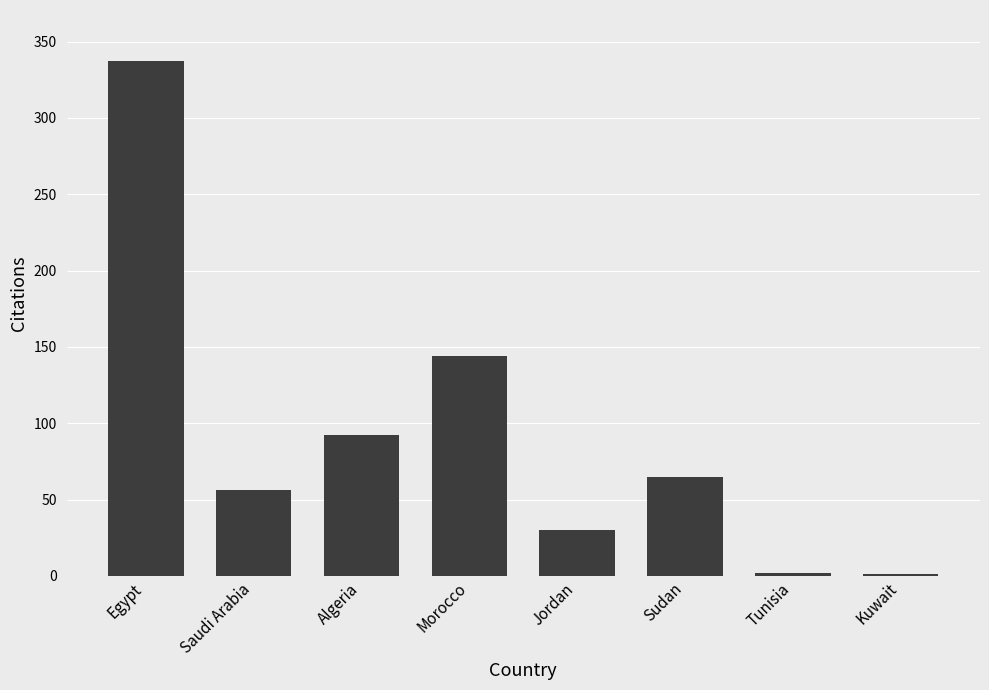

What is the greatest value displayed?

337